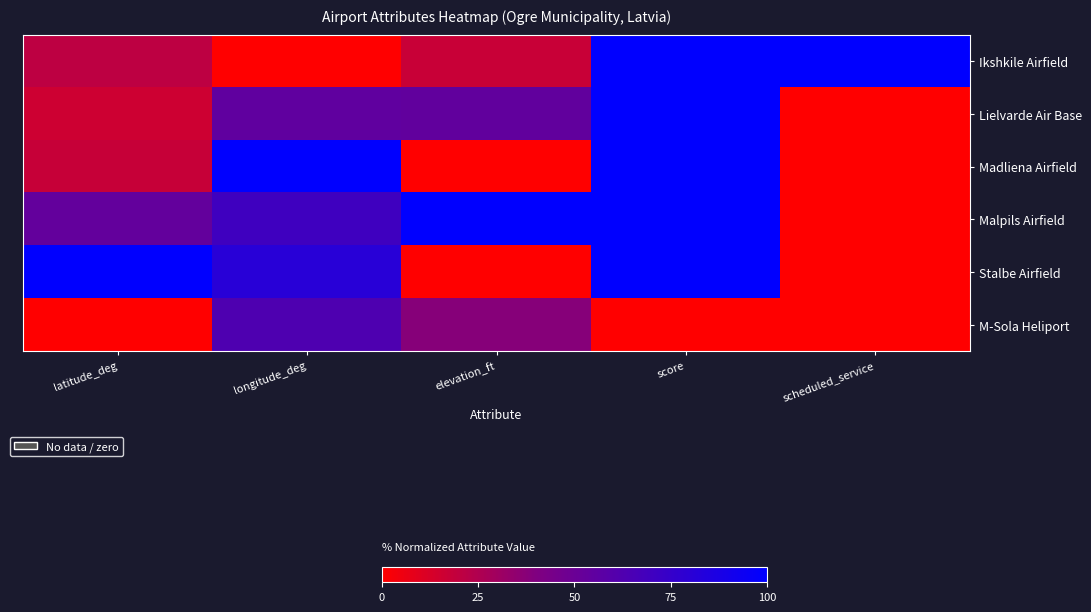

Reading right to left, list all the values displayed in this chart.

Ikshkile Airfield: scheduled_service=100.0	score=100.0	elevation_ft=17.3	longitude_deg=0.0	latitude_deg=20.9
Lielvarde Air Base: scheduled_service=0.0	score=100.0	elevation_ft=53.9	longitude_deg=54.8	latitude_deg=15.8
Madliena Airfield: scheduled_service=0.0	score=100.0	elevation_ft=0.0	longitude_deg=100.0	latitude_deg=17.7
Malpils Airfield: scheduled_service=0.0	score=100.0	elevation_ft=100.0	longitude_deg=70.2	latitude_deg=53.2
Stalbe Airfield: scheduled_service=0.0	score=100.0	elevation_ft=0.0	longitude_deg=81.2	latitude_deg=100.0
M-Sola Heliport: scheduled_service=0.0	score=0.0	elevation_ft=38.0	longitude_deg=63.0	latitude_deg=0.0